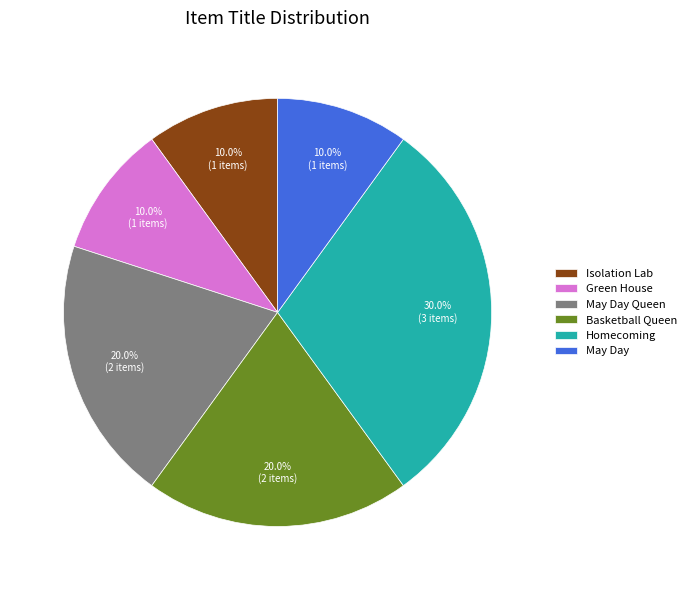

To the nearest percent, what is the average slice percentage?

17%